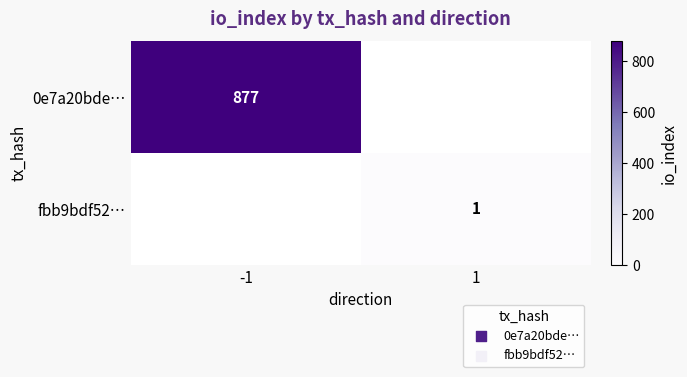

Is the value of fbb9bdf52… at 1 greater than the value of 0e7a20bde… at -1?

No